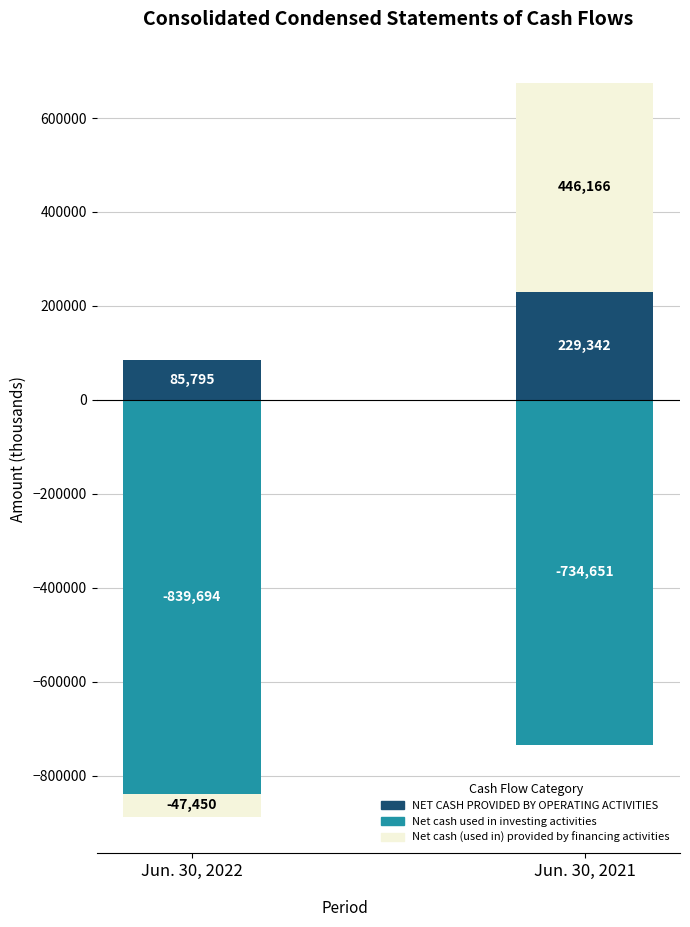

Is the value of Net cash (used in) provided by financing activities at 1 greater than the value of NET CASH PROVIDED BY OPERATING ACTIVITIES at 6 Months Ended?

Yes